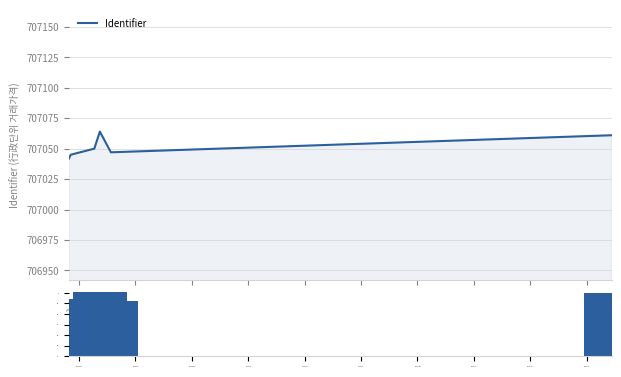

How many bars are there in each group?

2